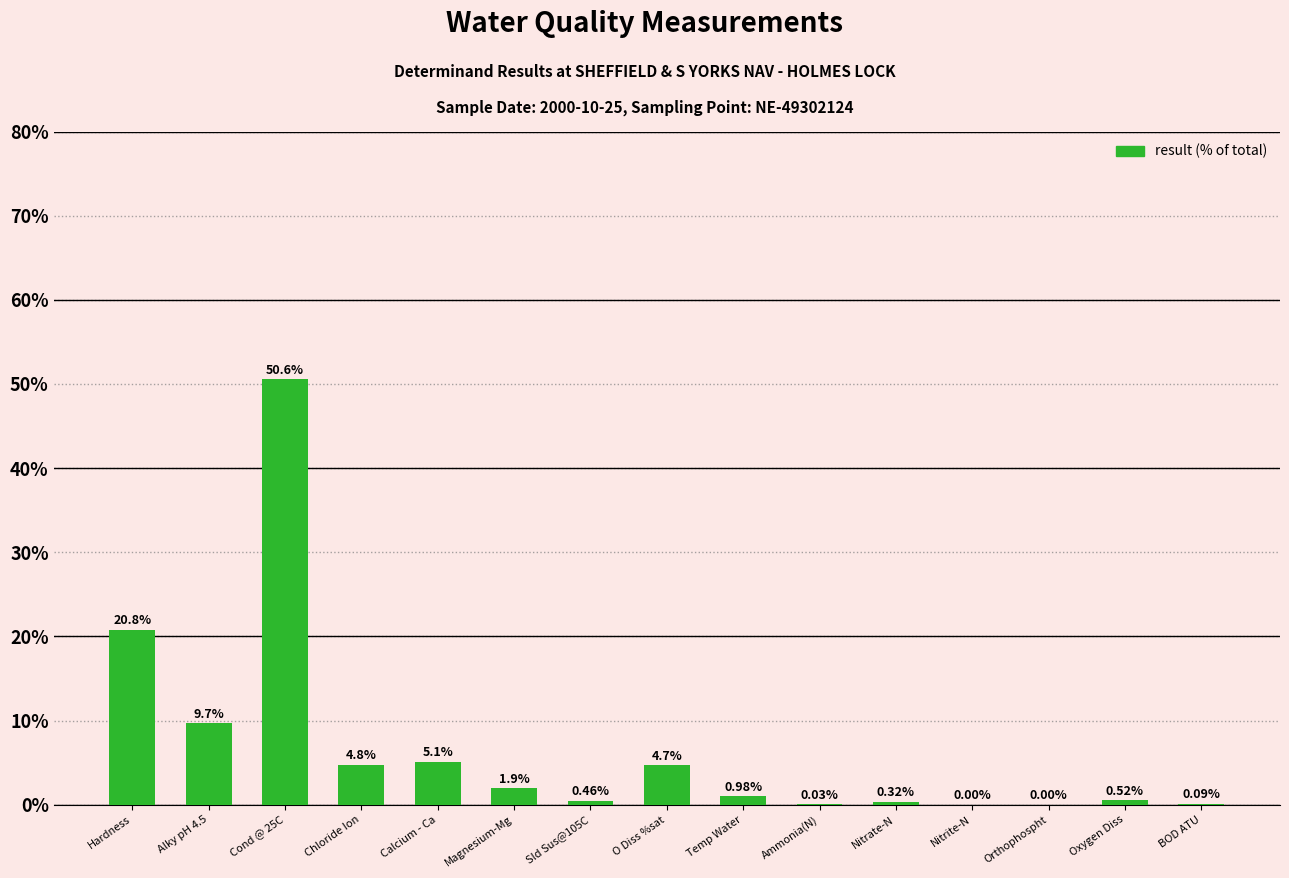

At which label is the value closest to 25?

Hardness